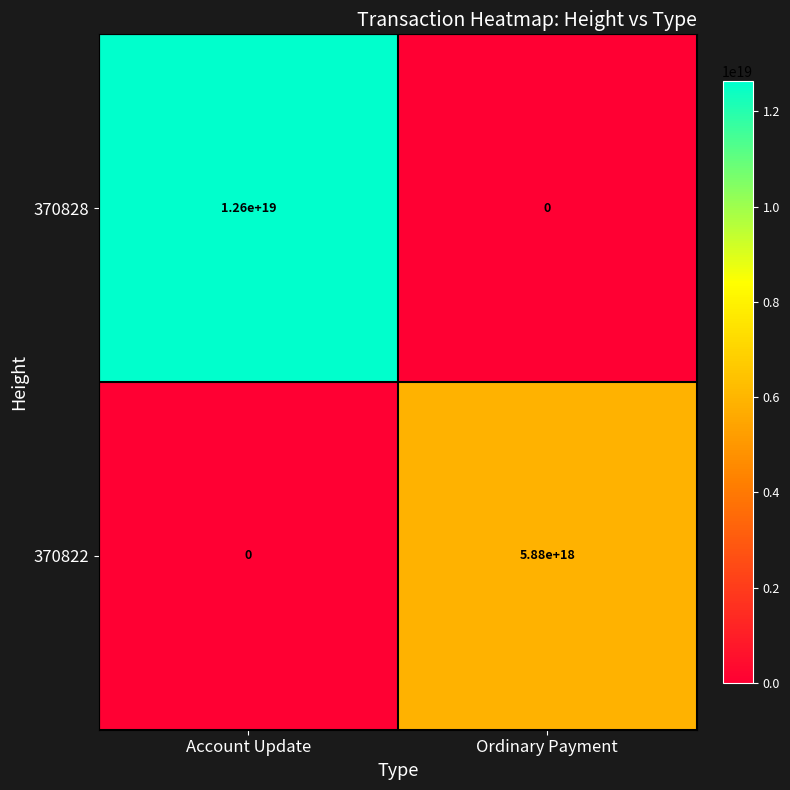

At which label does 370828 reach its peak?

Account Update